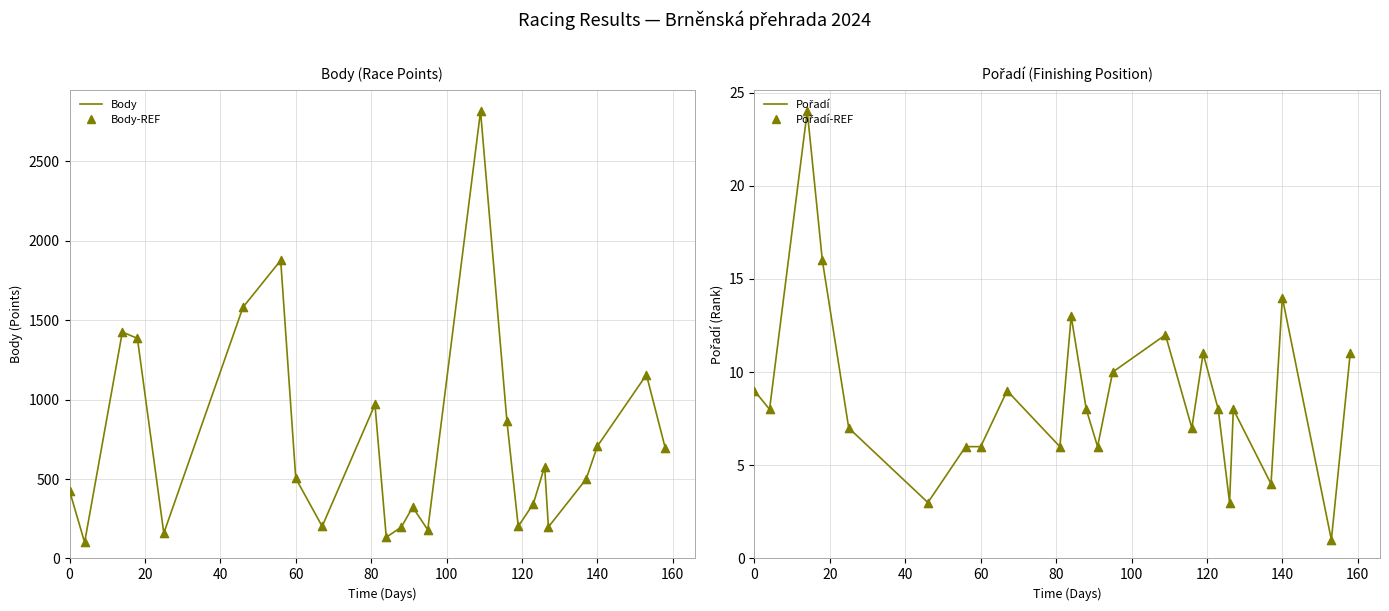

Which series contains the highest Y value?

Body